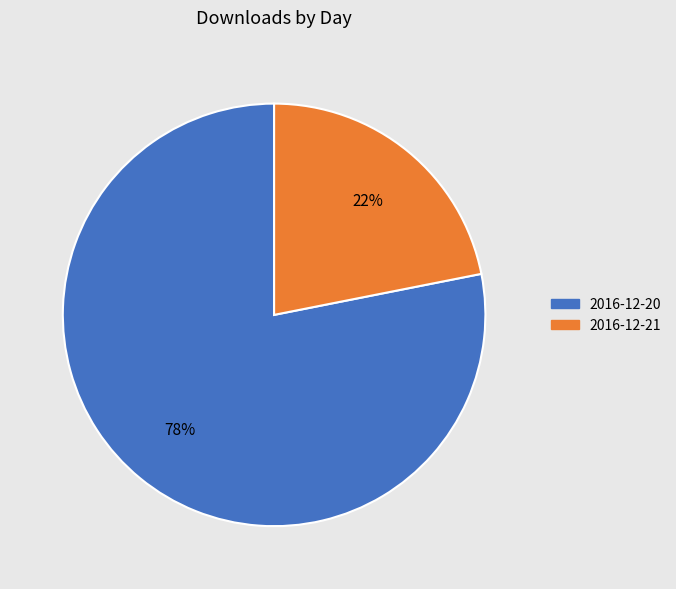

Count the number of slices in the pie.

2